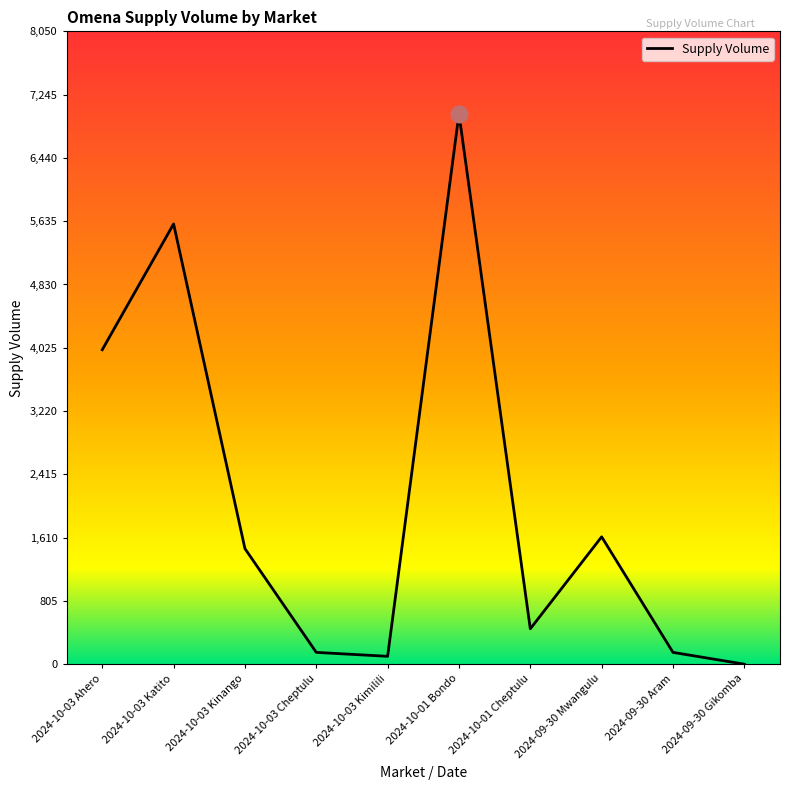

The value at 2024-09-30 Gikomba is -3885. True or false?

False